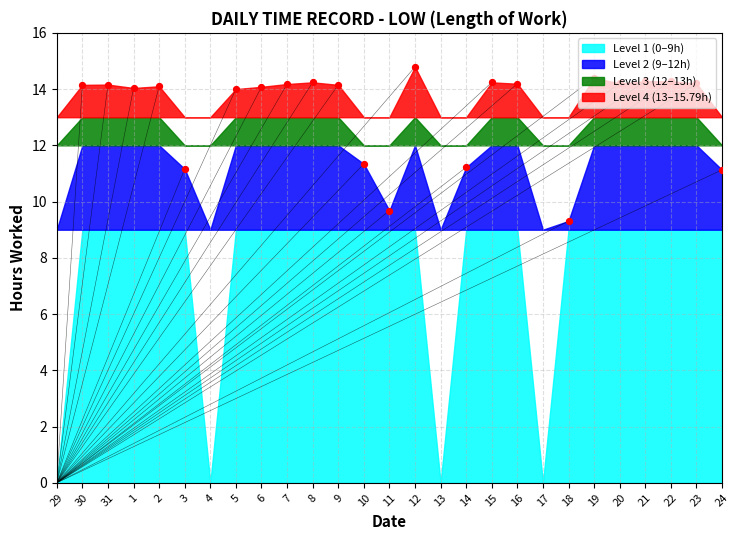

Which has a higher value, 21 or 16?

21